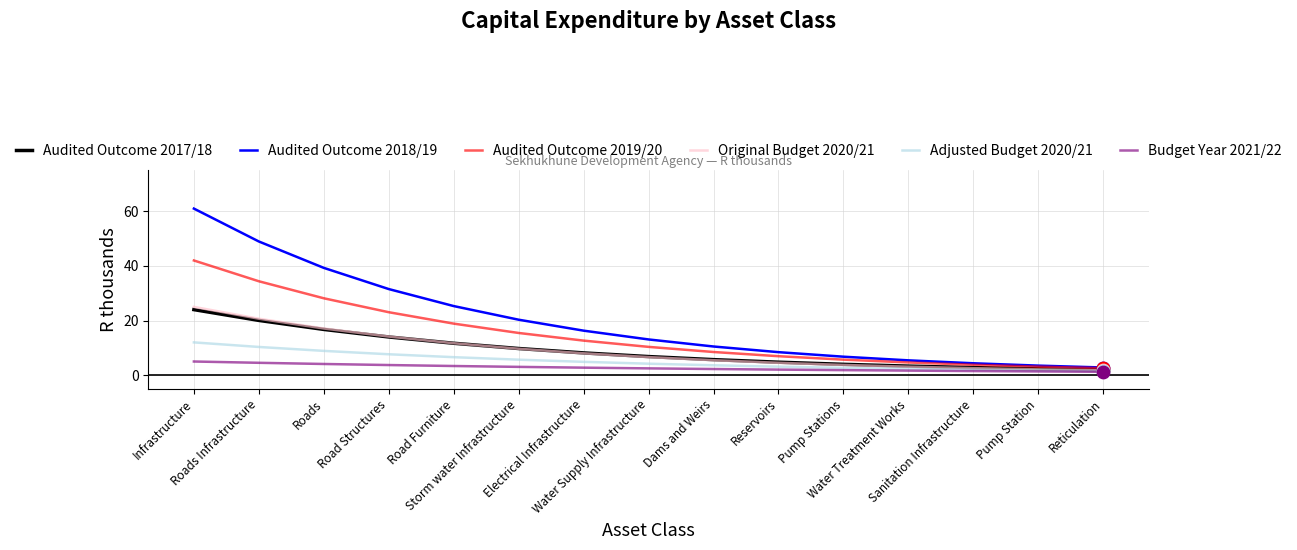

Which series has the widest spread of values?

Audited Outcome 2018/19